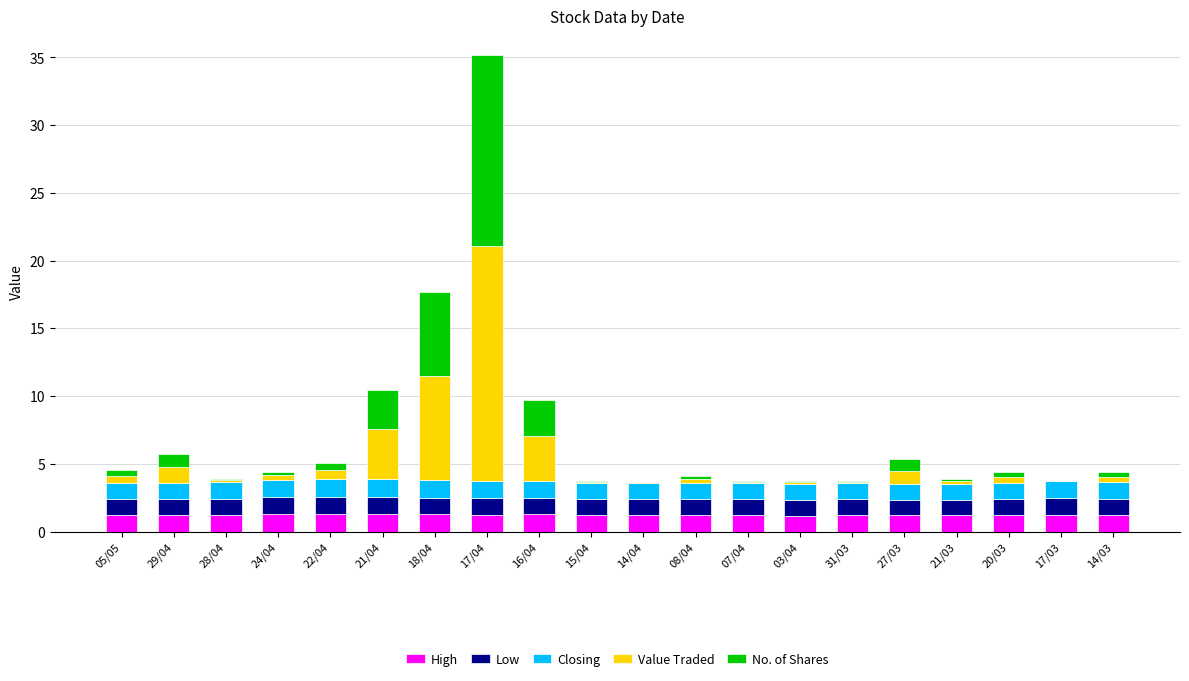

What is the total value across all series at 18/04?

17.7